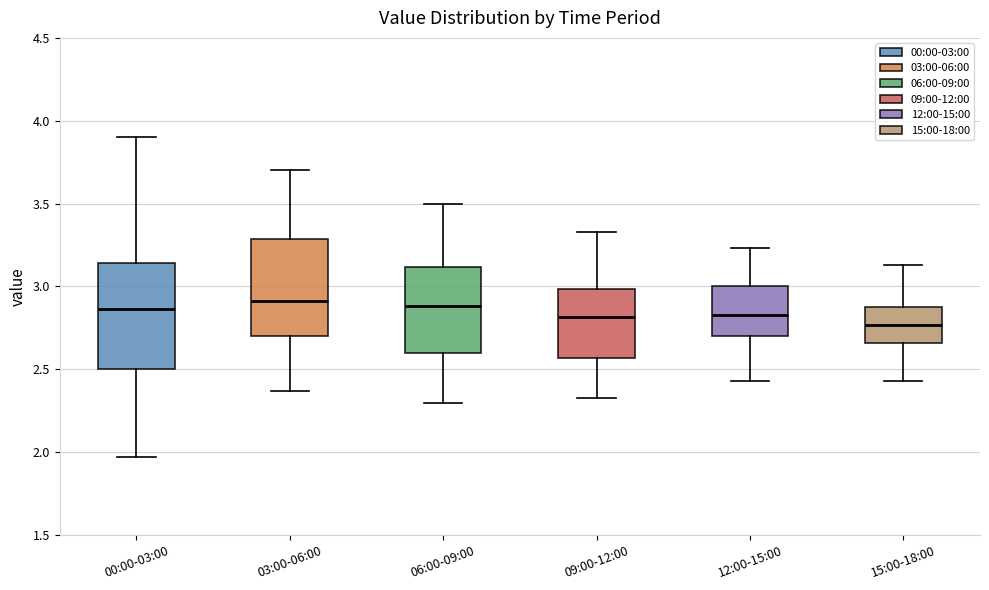

Reading left to right, transcribe this box plot: for each box, give where its median line is, the range the box spans, and where its two whiskers end, as read against the y-axis. The values are not printed on the chart, so give them approximately, as read against the axis.

00:00-03:00: median 2.85, box 2.50 to 3.15, whiskers 1.95 to 3.90
03:00-06:00: median 2.90, box 2.70 to 3.30, whiskers 2.35 to 3.70
06:00-09:00: median 2.90, box 2.60 to 3.10, whiskers 2.30 to 3.50
09:00-12:00: median 2.80, box 2.55 to 3.00, whiskers 2.35 to 3.35
12:00-15:00: median 2.85, box 2.70 to 3.00, whiskers 2.45 to 3.25
15:00-18:00: median 2.75, box 2.65 to 2.90, whiskers 2.45 to 3.15